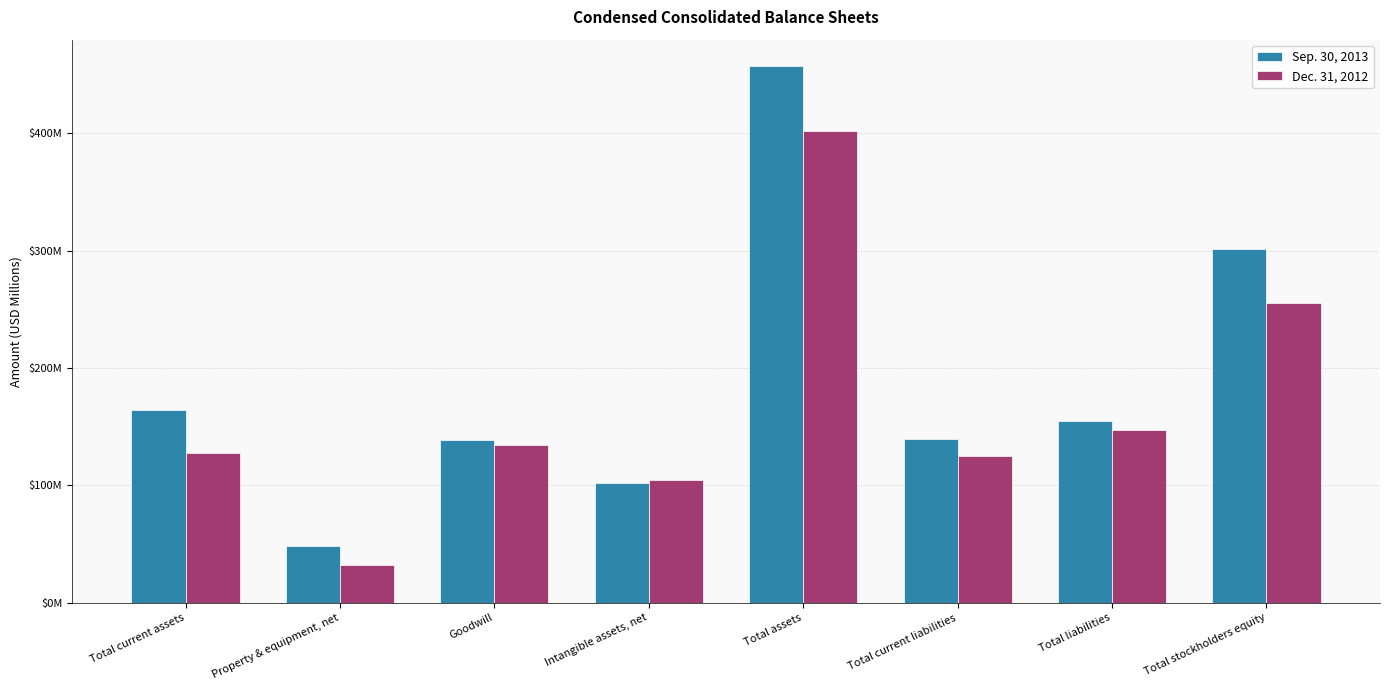

Rank the series at Intangible assets, net from lowest to highest value.

Sep. 30, 2013, Dec. 31, 2012